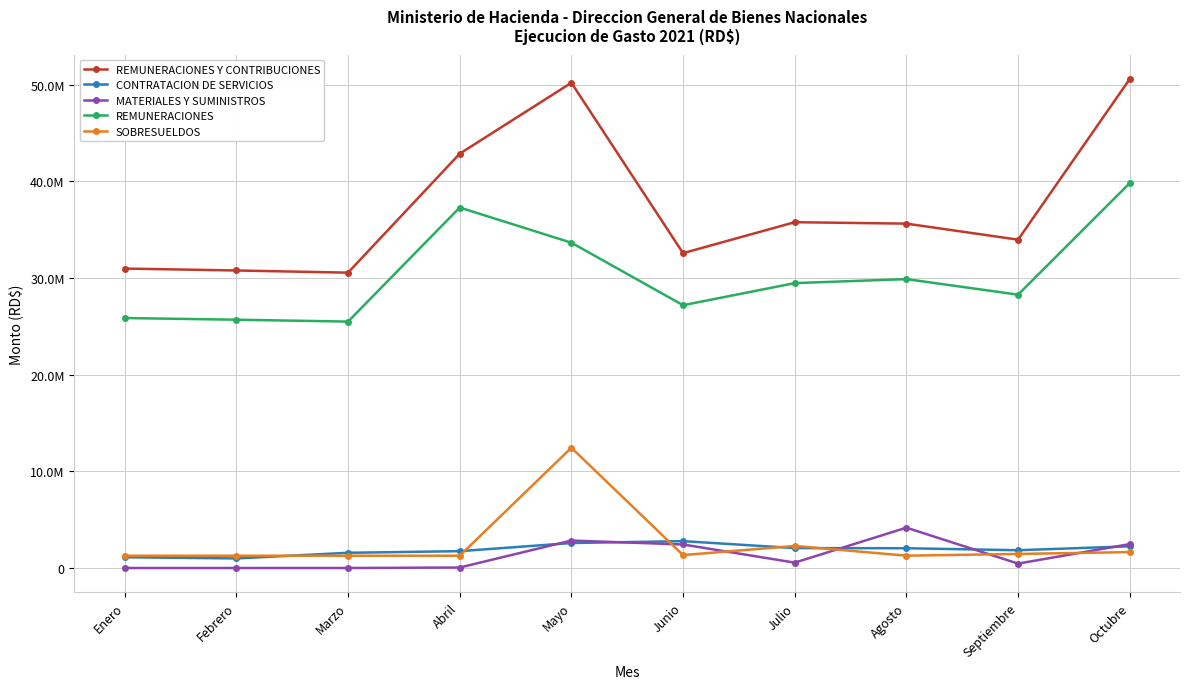

Is this an area chart (filled region under the line)?

No